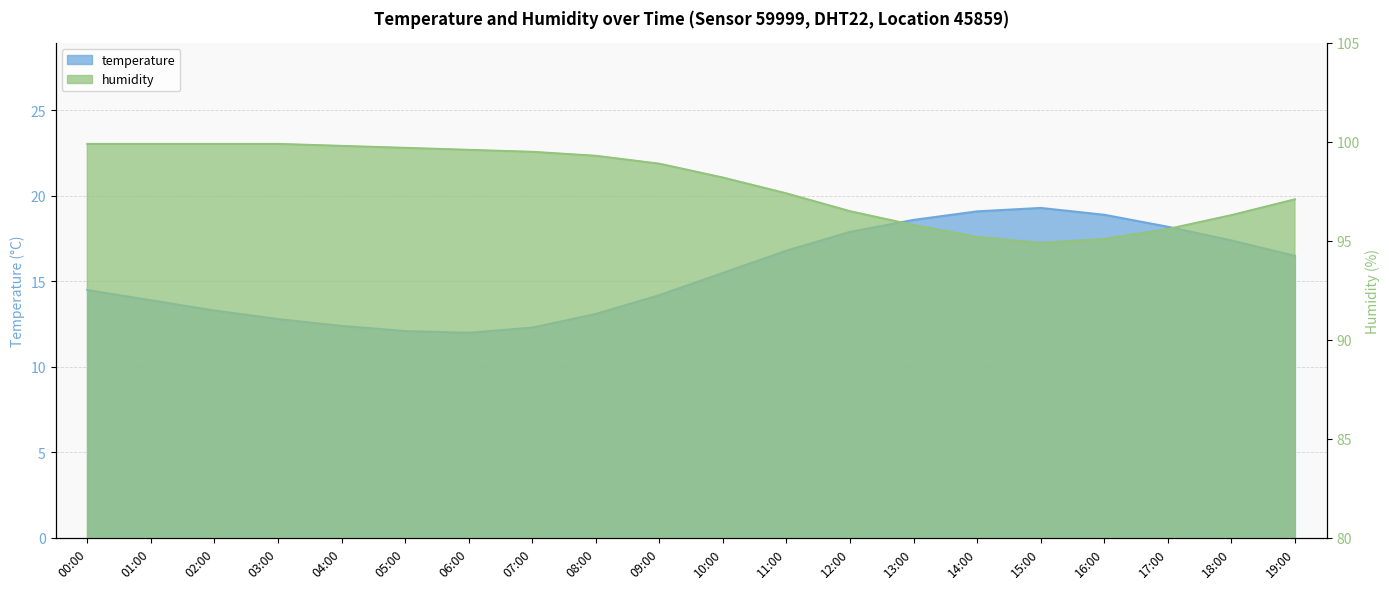

Which category has the lowest value in the temperature series?

06:00